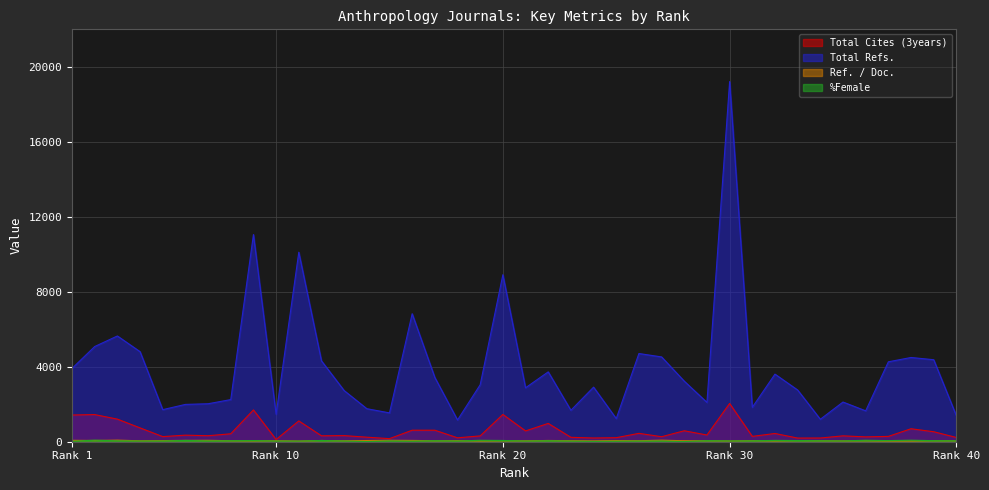

What is the lowest value of the Ref. / Doc. series?

35